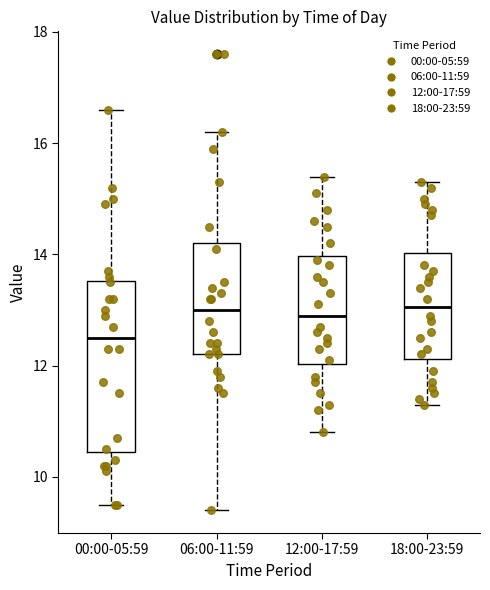

Reading left to right, read every box against the y-axis: the position of its median line, the range the box covers, and the ends of its whiskers. The values are not printed on the chart, so give them approximately, as read against the axis.

00:00-05:59: median 12.6, box 10.4 to 13.6, whiskers 9.6 to 16.6
06:00-11:59: median 13.0, box 12.2 to 14.2, whiskers 9.4 to 16.2
12:00-17:59: median 13.0, box 12.0 to 14.0, whiskers 10.8 to 15.4
18:00-23:59: median 13.0, box 12.2 to 14.0, whiskers 11.4 to 15.4